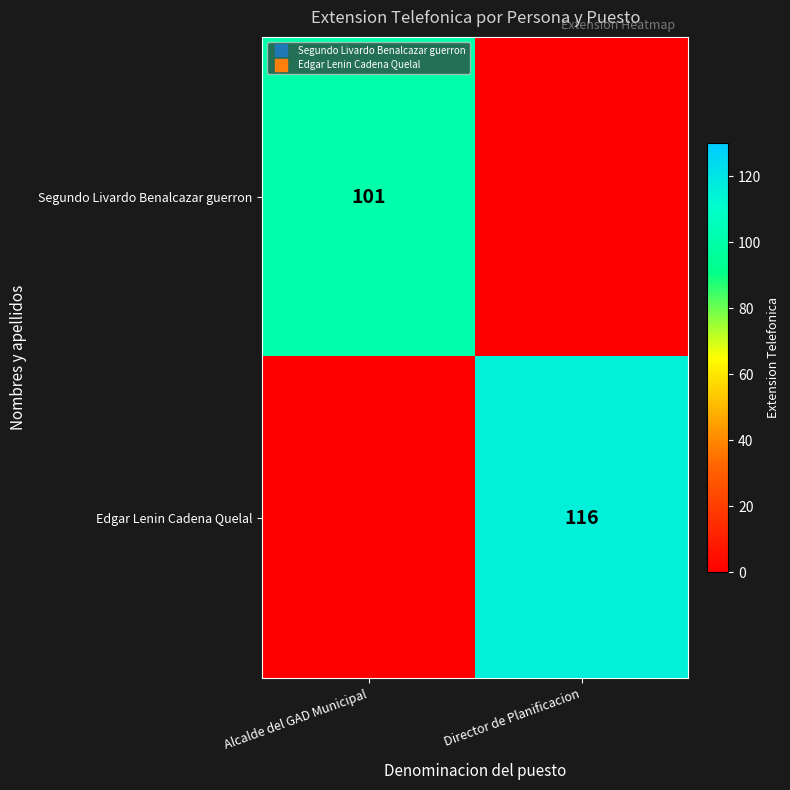

What is the difference between the Edgar Lenin Cadena Quelal values at Alcalde del GAD Municipal and Director de Planificacion?

116